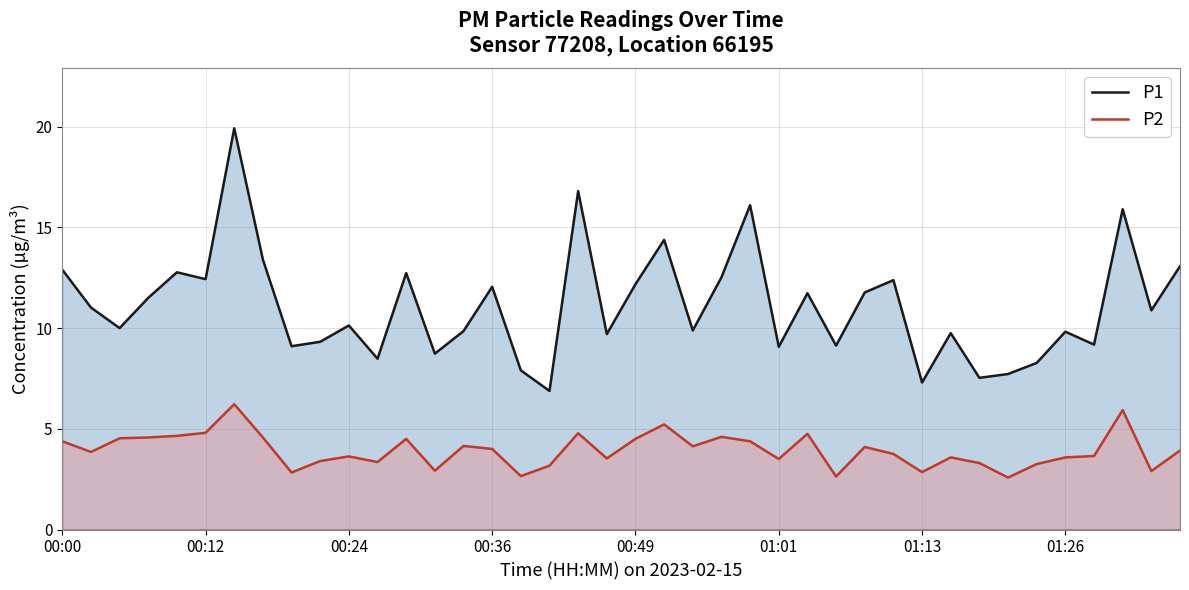

What is the difference between the maximum and minimum values in the P2 series?

3.6